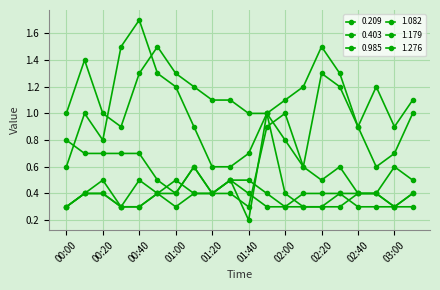

Which series ends up on top after the final intersection of 1.082 and 1.276?

1.276